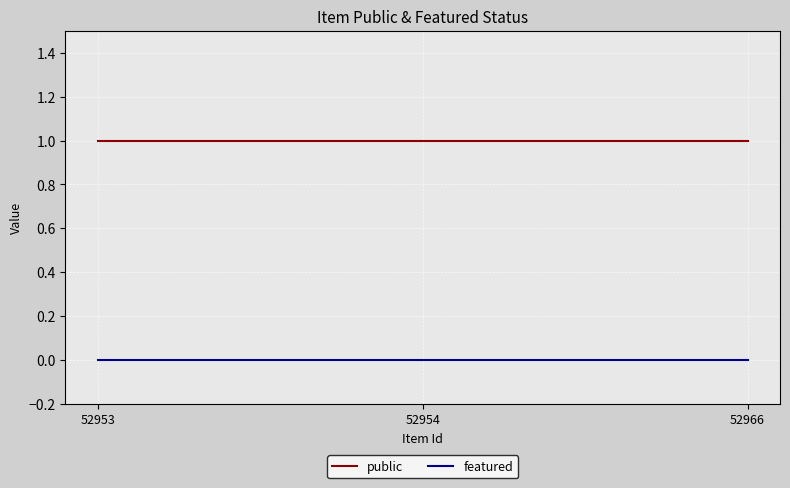

How many lines are shown in the chart?

2